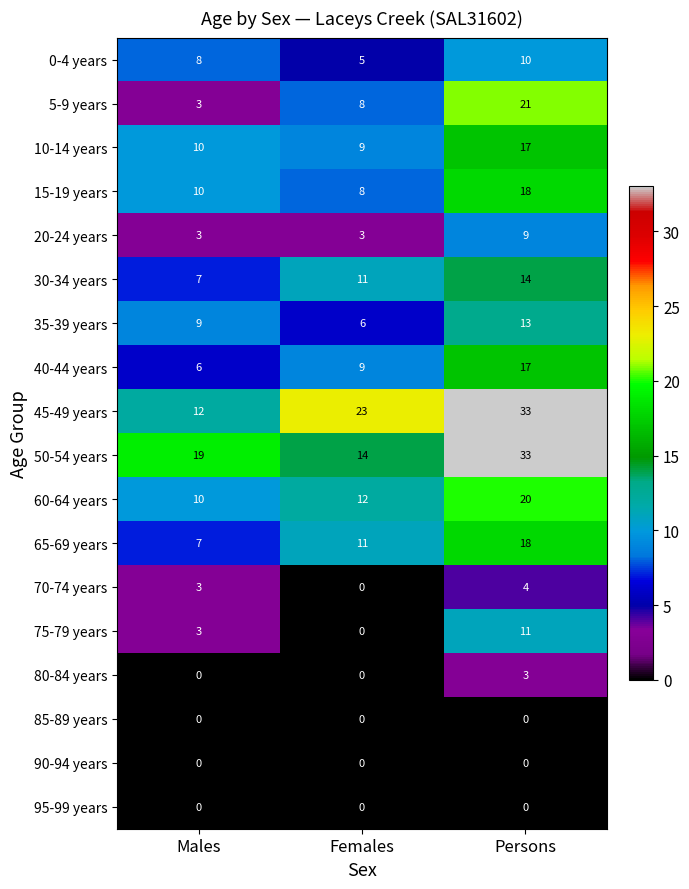

What is the difference between the 65-69 years values at Females and Persons?

7